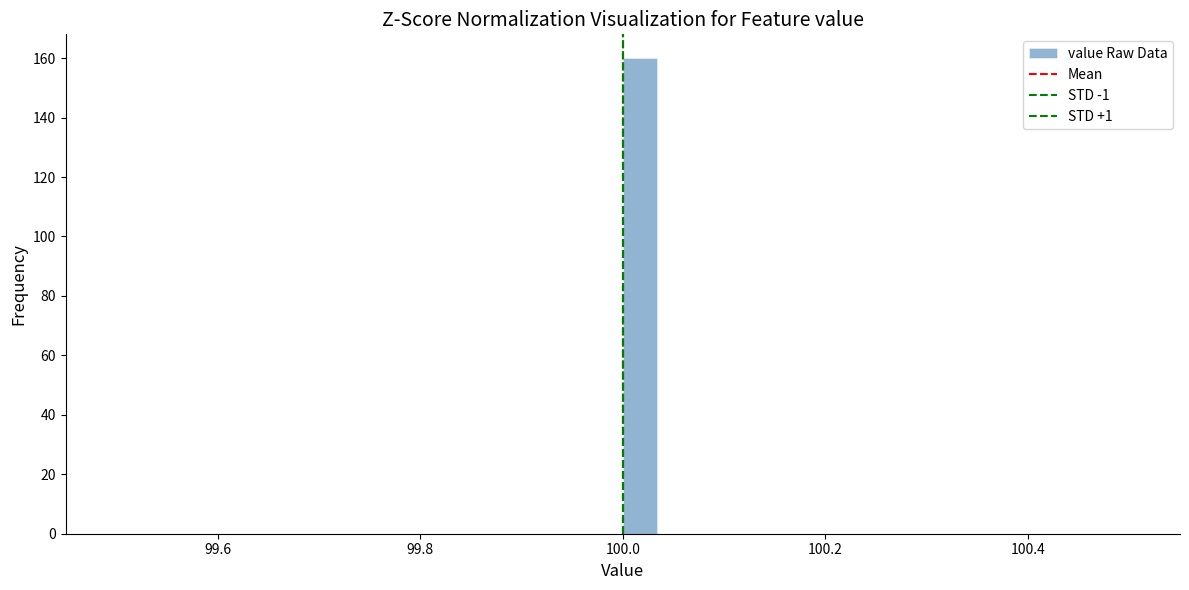

Read against the x-axis, roughly where is the centre of the tallest bar?

100.02